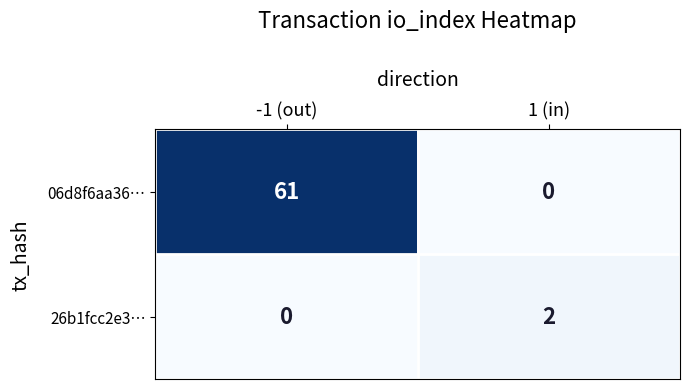

What is the difference between the highest and lowest values at 1 (in)?

2